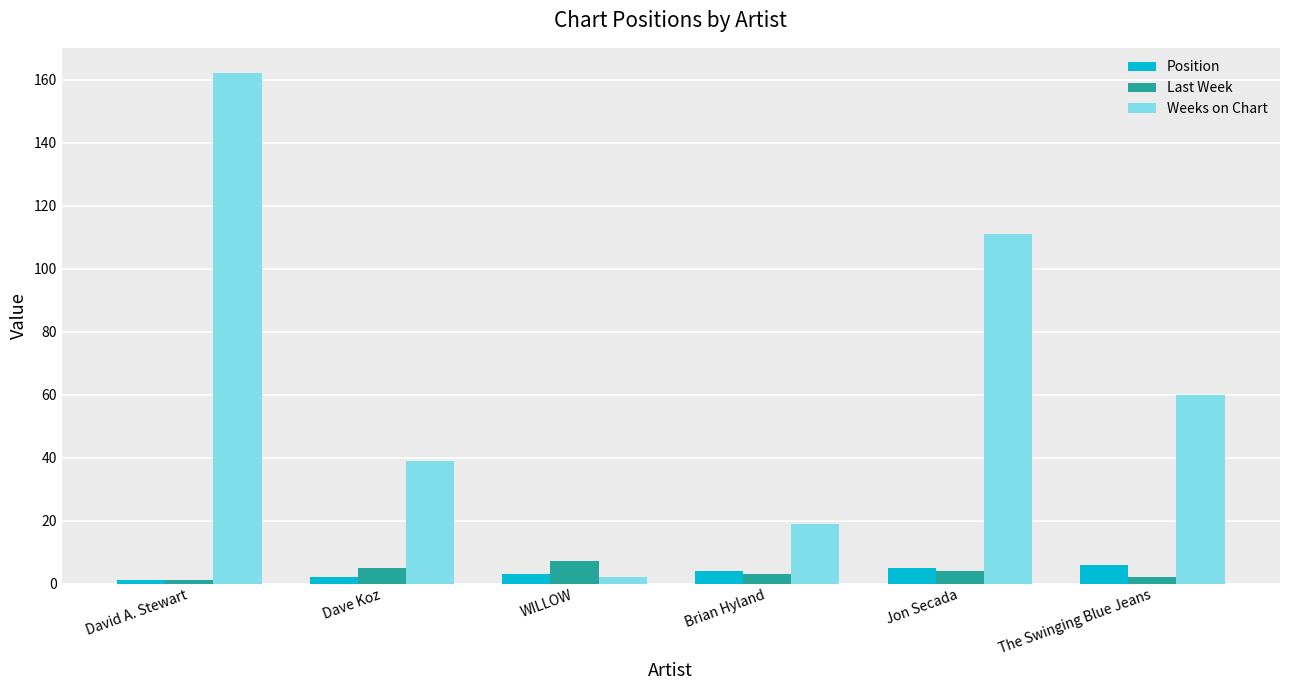

How many bars are there in each group?

3